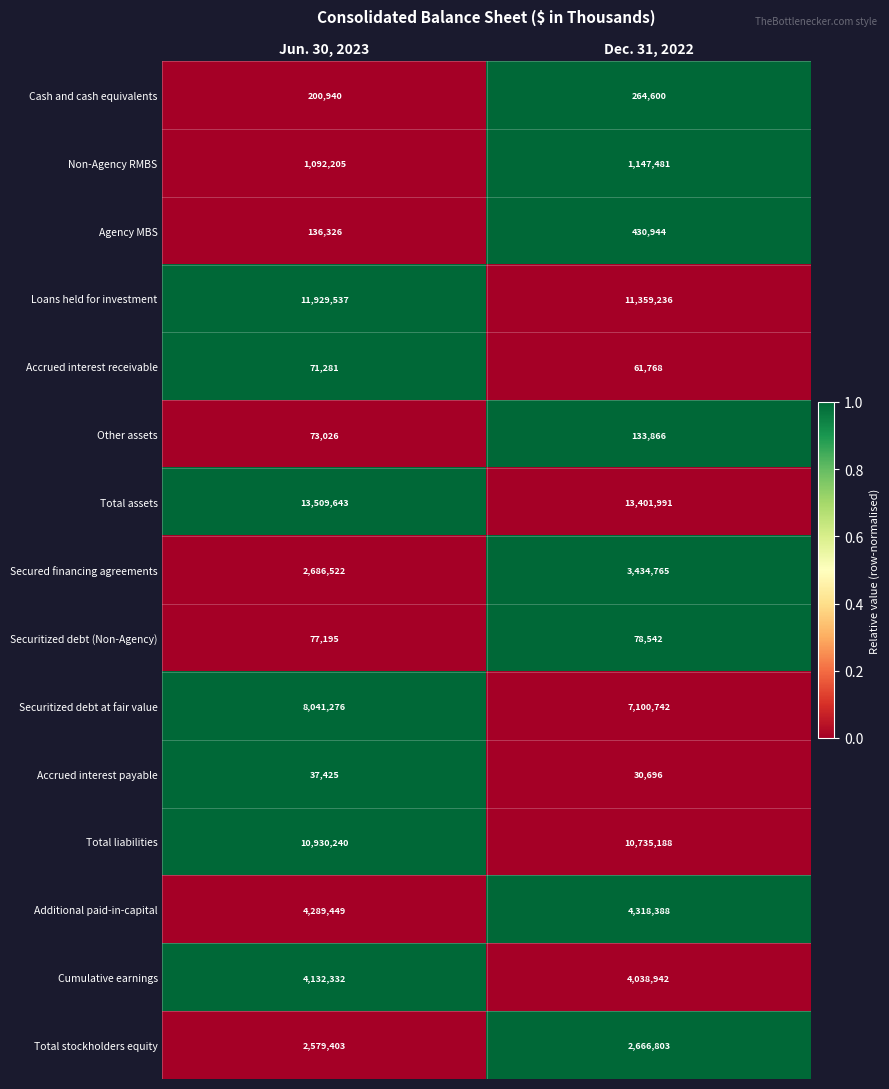

Reading left to right, what are all the values shown in this chart?

Cash and cash equivalents: Jun. 30, 2023=200940	Dec. 31, 2022=264600
Non-Agency RMBS: Jun. 30, 2023=1092205	Dec. 31, 2022=1147481
Agency MBS: Jun. 30, 2023=136326	Dec. 31, 2022=430944
Loans held for investment: Jun. 30, 2023=11929537	Dec. 31, 2022=11359236
Accrued interest receivable: Jun. 30, 2023=71281	Dec. 31, 2022=61768
Other assets: Jun. 30, 2023=73026	Dec. 31, 2022=133866
Total assets: Jun. 30, 2023=13509643	Dec. 31, 2022=13401991
Secured financing agreements: Jun. 30, 2023=2686522	Dec. 31, 2022=3434765
Securitized debt (Non-Agency): Jun. 30, 2023=77195	Dec. 31, 2022=78542
Securitized debt at fair value: Jun. 30, 2023=8041276	Dec. 31, 2022=7100742
Accrued interest payable: Jun. 30, 2023=37425	Dec. 31, 2022=30696
Total liabilities: Jun. 30, 2023=10930240	Dec. 31, 2022=10735188
Additional paid-in-capital: Jun. 30, 2023=4289449	Dec. 31, 2022=4318388
Cumulative earnings: Jun. 30, 2023=4132332	Dec. 31, 2022=4038942
Total stockholders equity: Jun. 30, 2023=2579403	Dec. 31, 2022=2666803